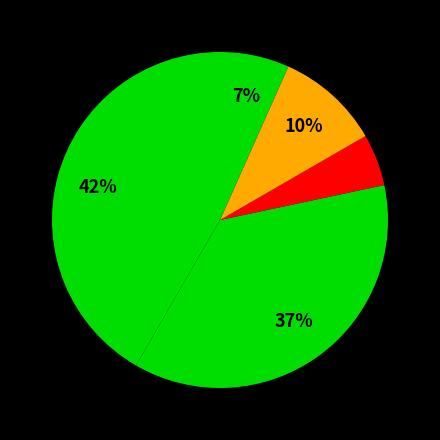

Count the number of slices in the pie.

5